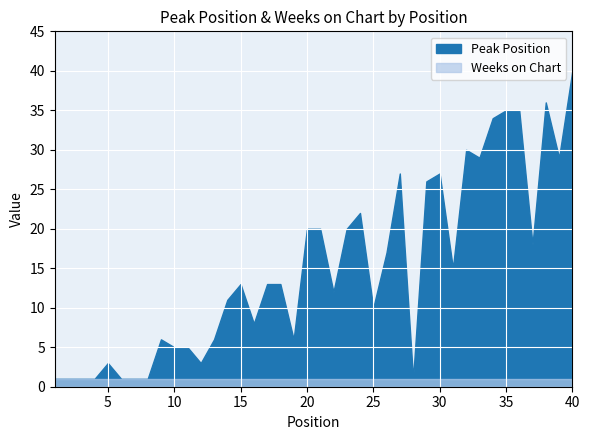

What is the change in value from 26 to 29?

+9